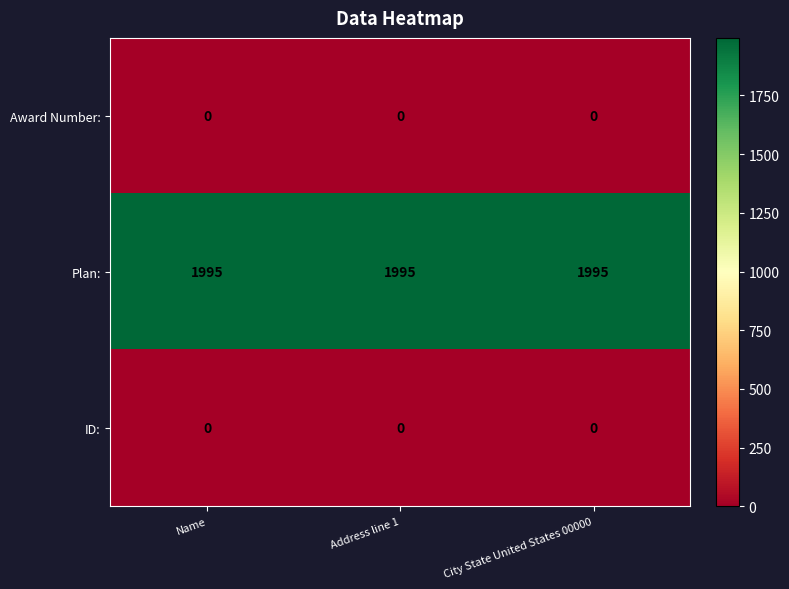

The Award Number: series shows 0 at City State United States 00000. True or false?

True